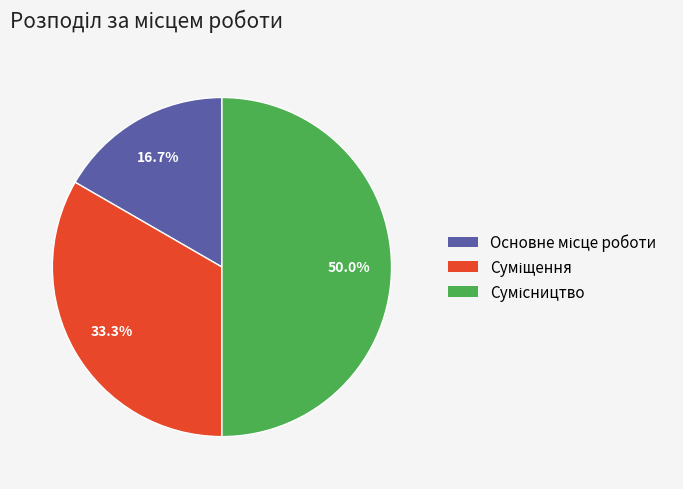

Is the sum of Основне місце роботи and Суміщення greater than half?

No